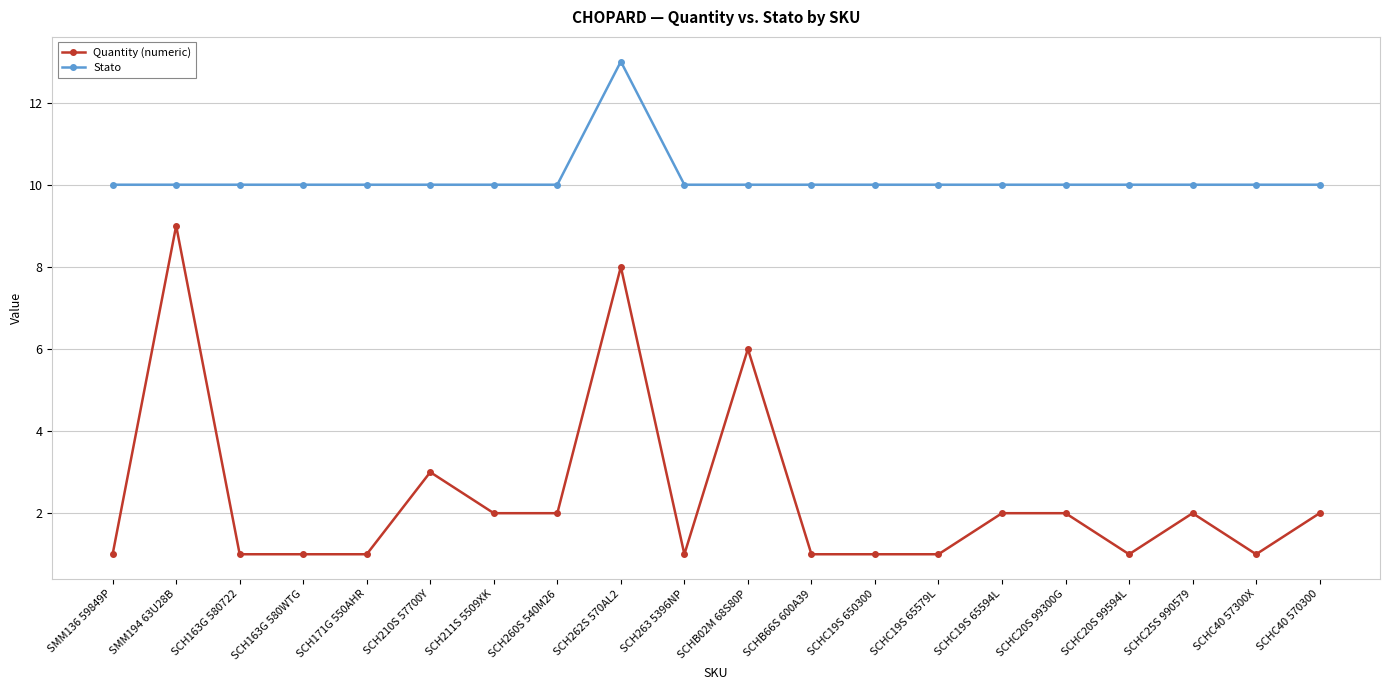

What position from the right is SCH163G 580722?

18